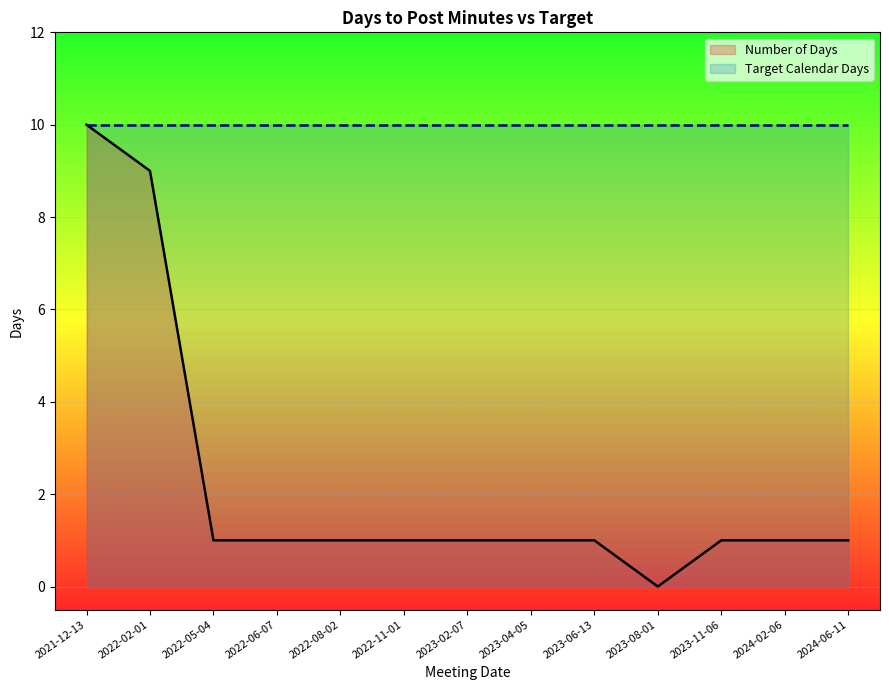

What is the sum of the values at 2021-12-13 and 2023-06-13?

11